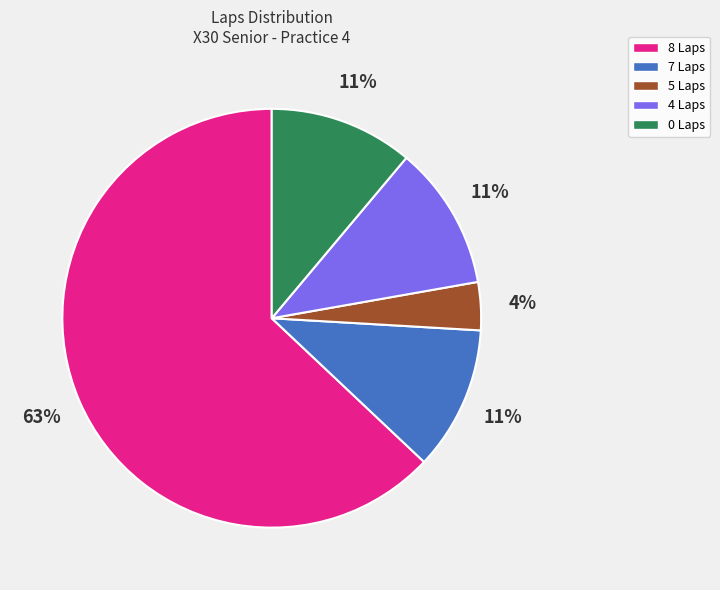

Is there any slice that represents more than half of the pie?

Yes